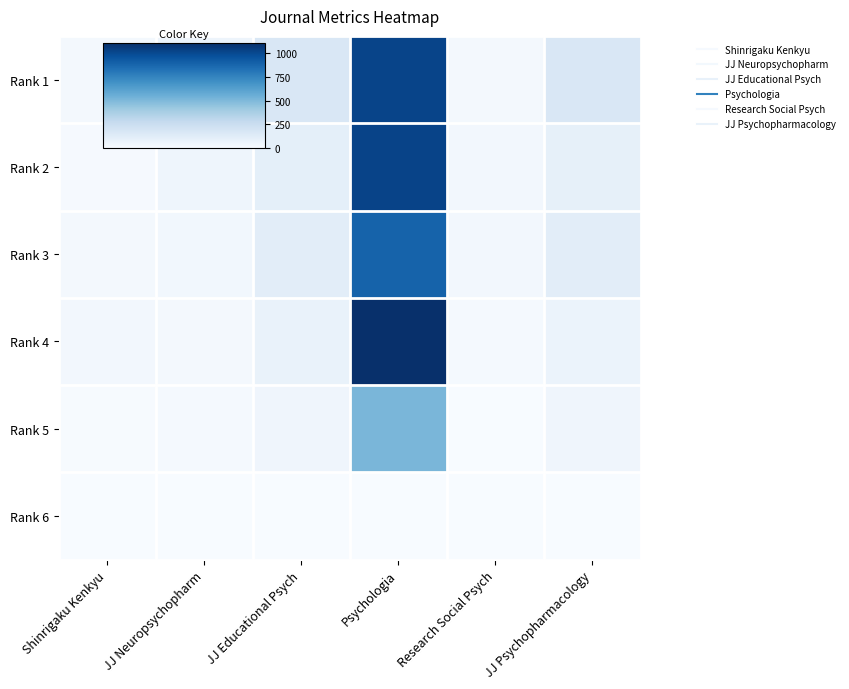

Reading left to right, what are all the values shown in this chart?

Rank 1: Shinrigaku Kenkyu=21	JJ Neuropsychopharm=52	JJ Educational Psych=165	Psychologia=1019	Research Social Psych=25	JJ Psychopharmacology=165
Rank 2: Shinrigaku Kenkyu=12	JJ Neuropsychopharm=50	JJ Educational Psych=103	Psychologia=1021	Research Social Psych=30	JJ Psychopharmacology=94
Rank 3: Shinrigaku Kenkyu=19	JJ Neuropsychopharm=32	JJ Educational Psych=116	Psychologia=886	Research Social Psych=26	JJ Psychopharmacology=116
Rank 4: Shinrigaku Kenkyu=29	JJ Neuropsychopharm=21	JJ Educational Psych=74	Psychologia=1106	Research Social Psych=15	JJ Psychopharmacology=69
Rank 5: Shinrigaku Kenkyu=7	JJ Neuropsychopharm=16	JJ Educational Psych=47	Psychologia=511	Research Social Psych=3	JJ Psychopharmacology=47
Rank 6: Shinrigaku Kenkyu=0	JJ Neuropsychopharm=0	JJ Educational Psych=0	Psychologia=0	Research Social Psych=0	JJ Psychopharmacology=0